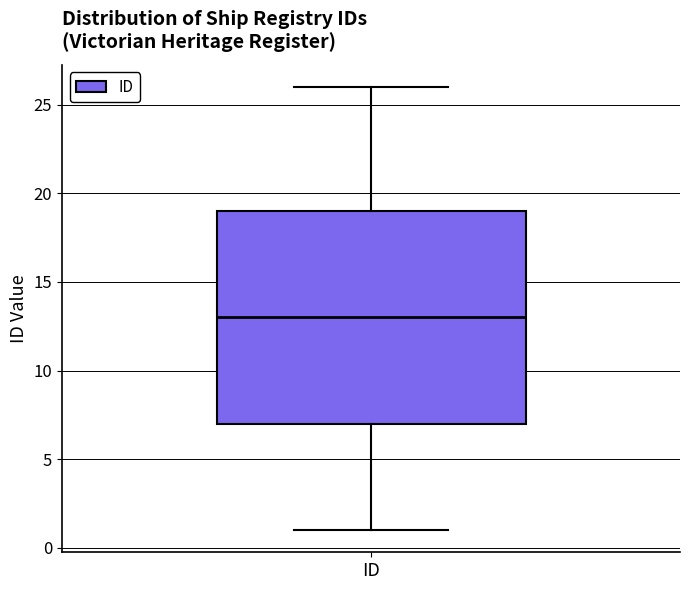

Transcribe this box plot: give where the median line is, the range the box spans, and where the two whiskers end, as read against the y-axis. The values are not printed on the chart, so give them approximately, as read against the axis.

median 13, box 7 to 19, whiskers 1 to 26